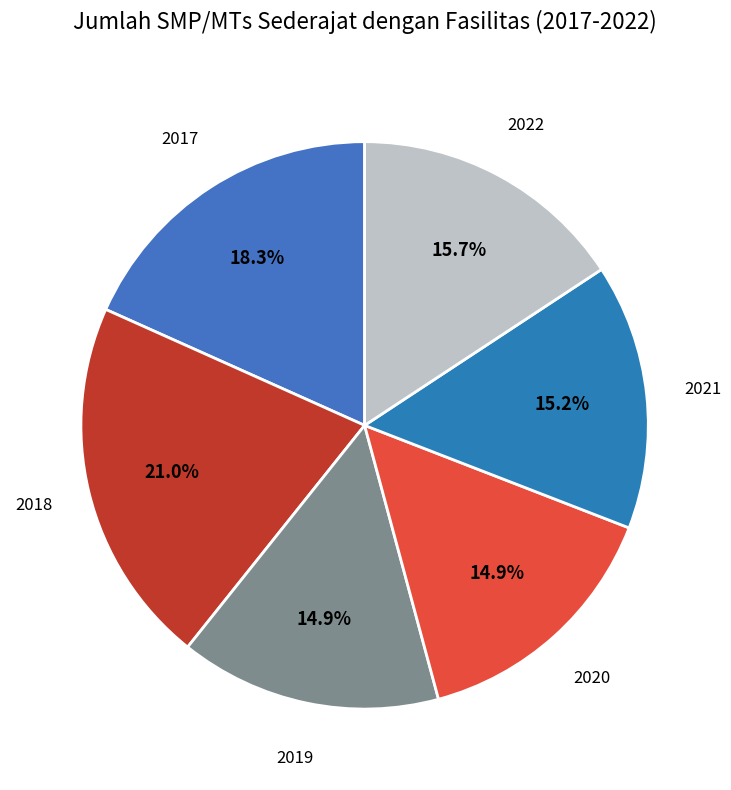

Is there a majority slice in this chart?

No